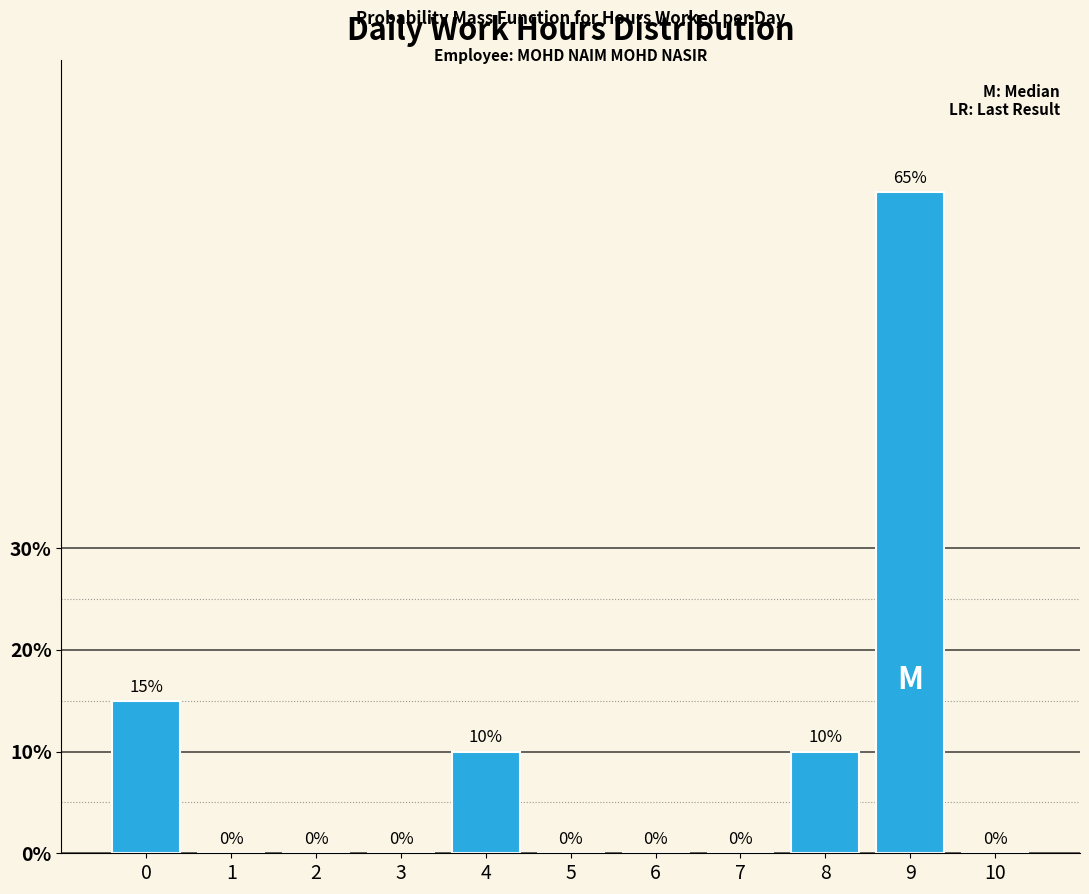

Are the bars horizontal?

No